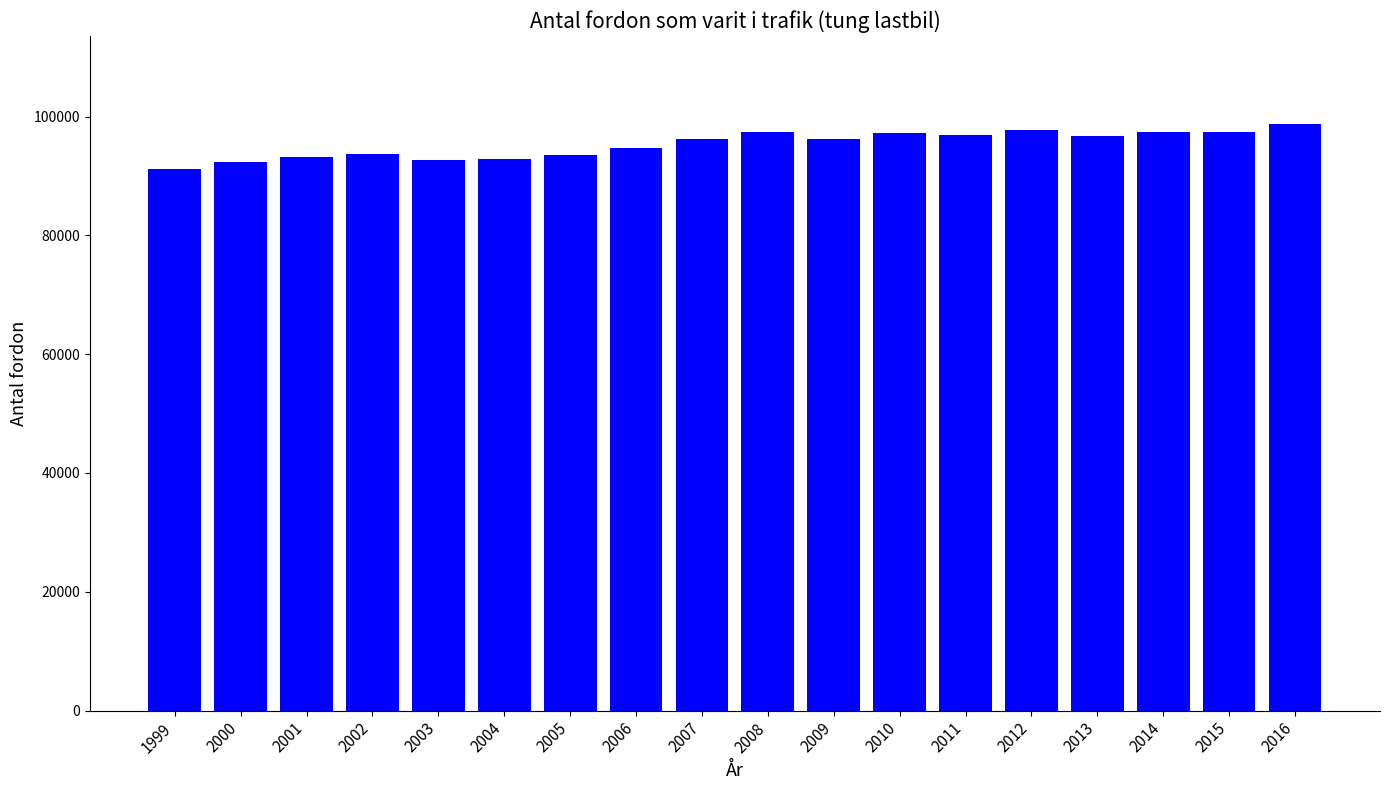

What is the difference between the values at 2003 and 2013?

3997